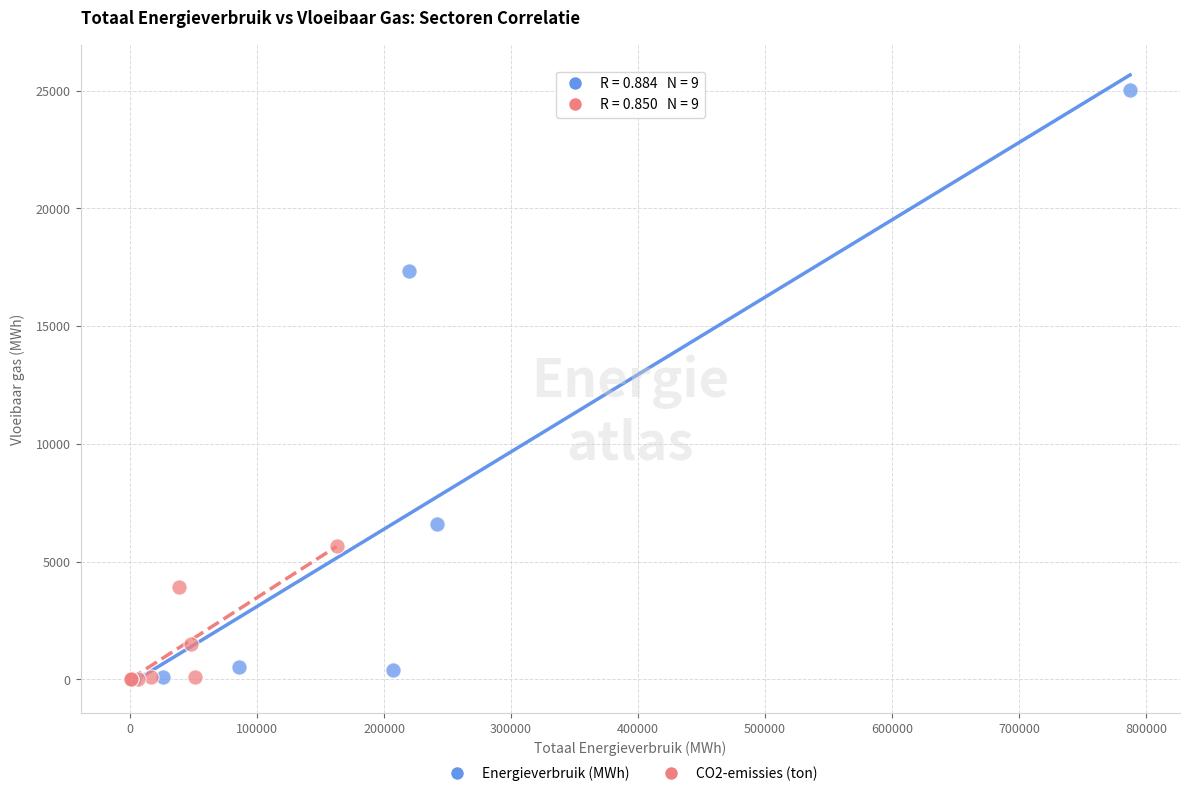

Which series has the widest spread of Y values?

Energieverbruik (MWh)